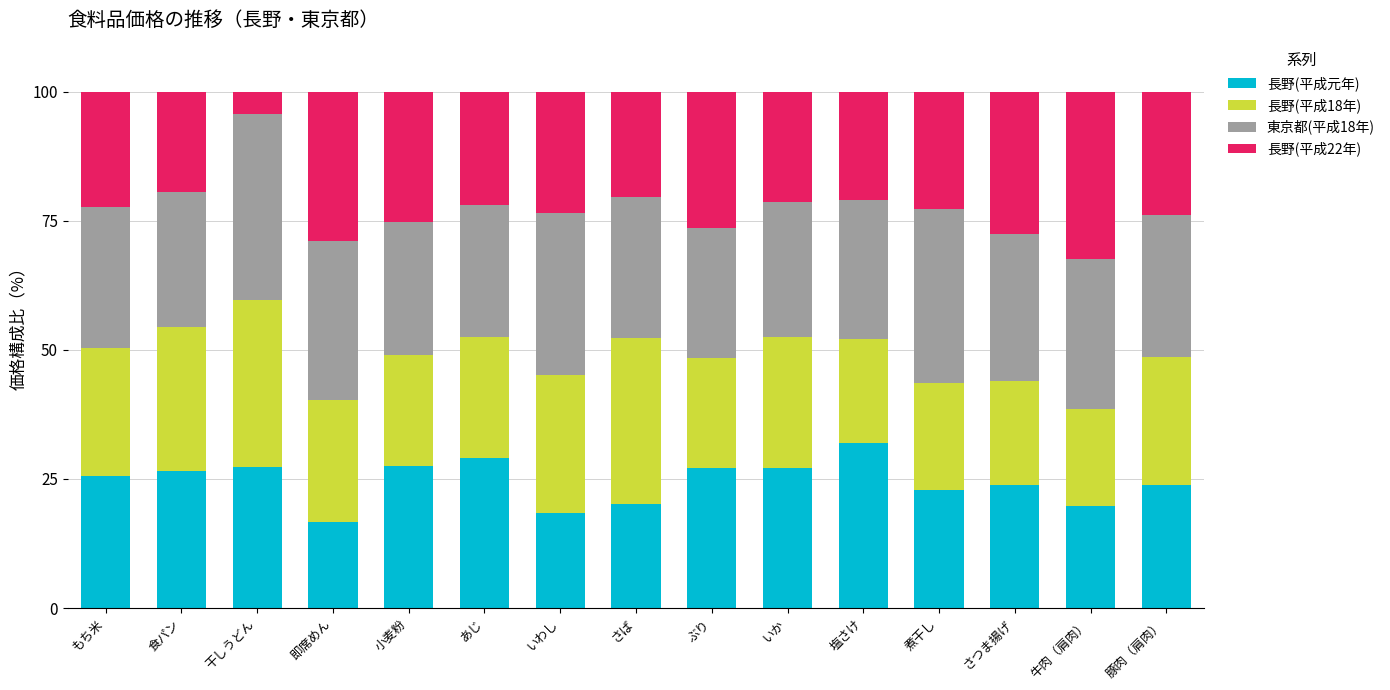

What is the total value across all series at 即席めん?

100.0